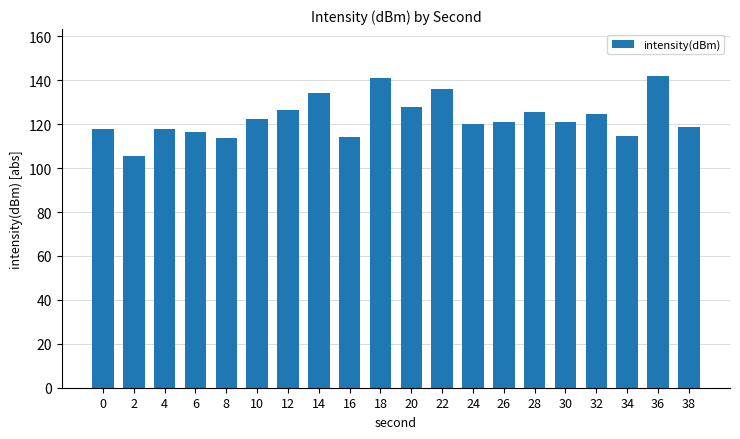

What is the change in value from 20 to 32?

-3.1